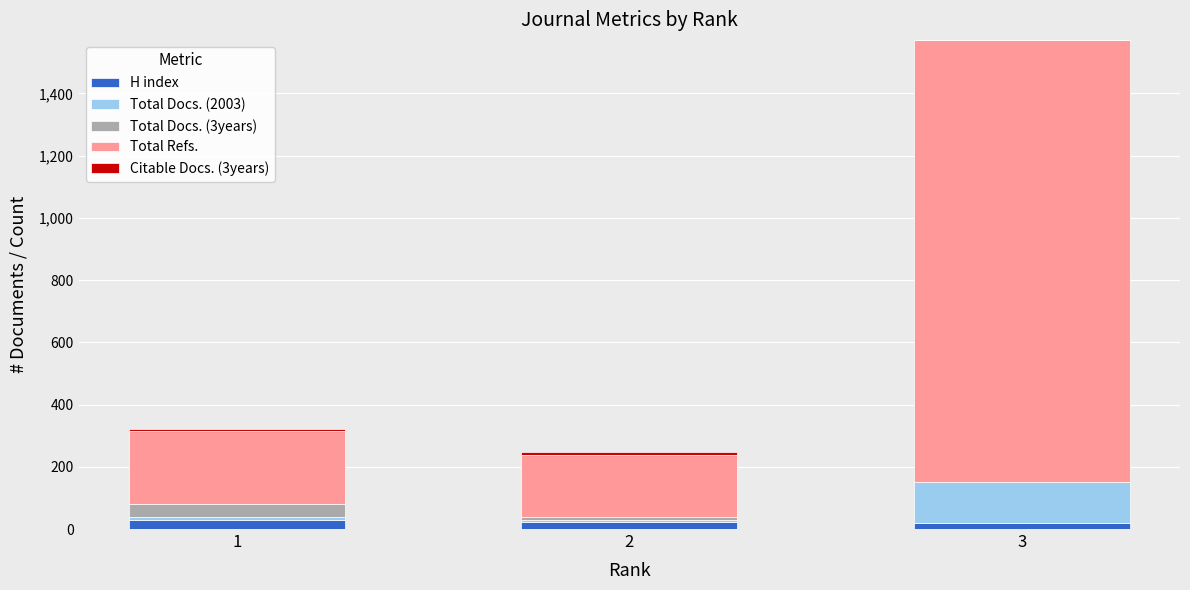

Are the bars horizontal?

No